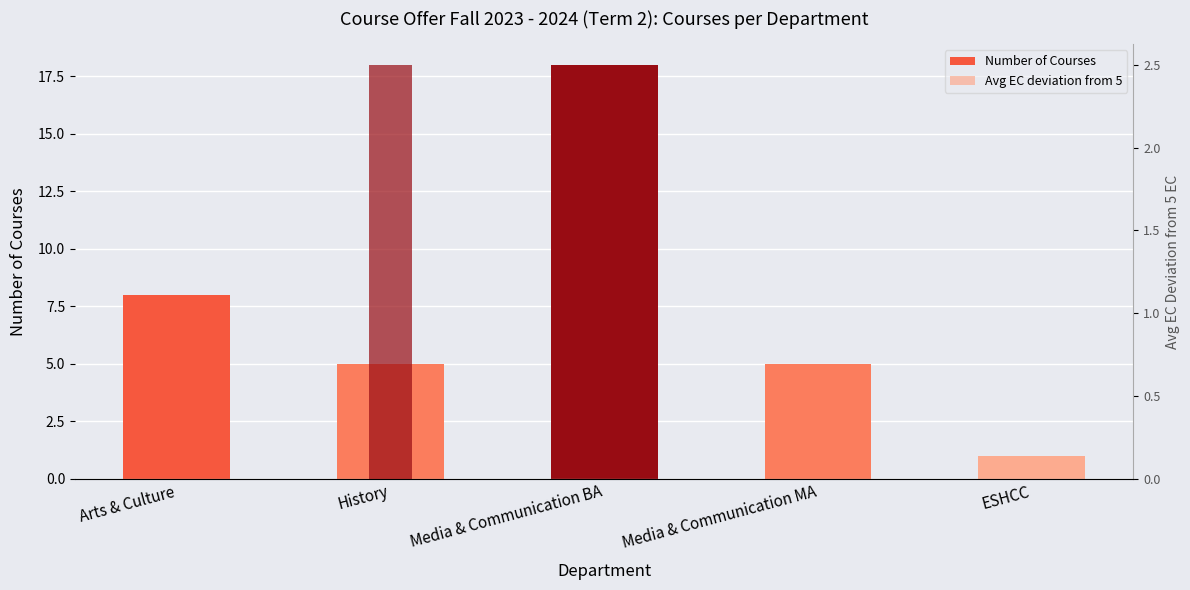

What is the label of the 5th bar from the left?

ESHCC